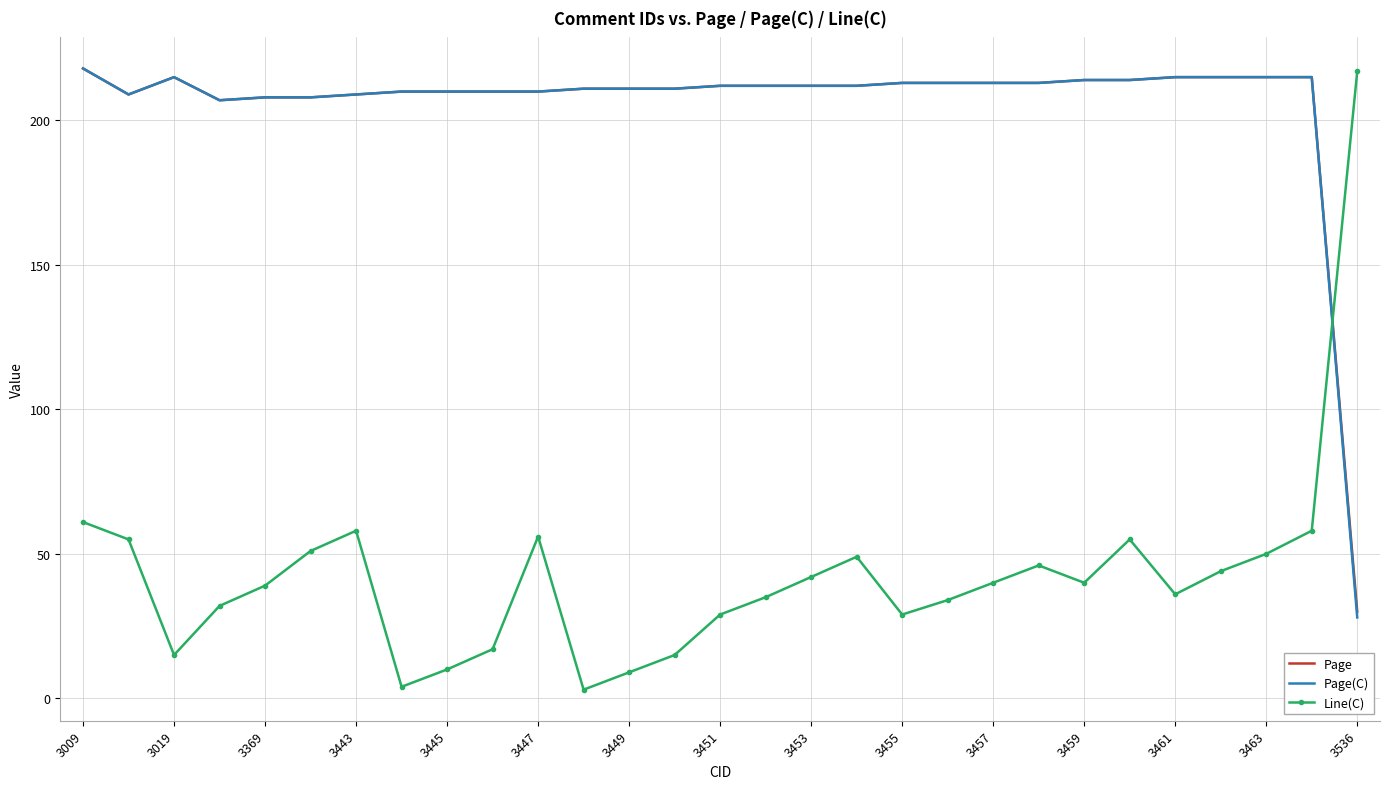

What is the maximum value for Page?

218